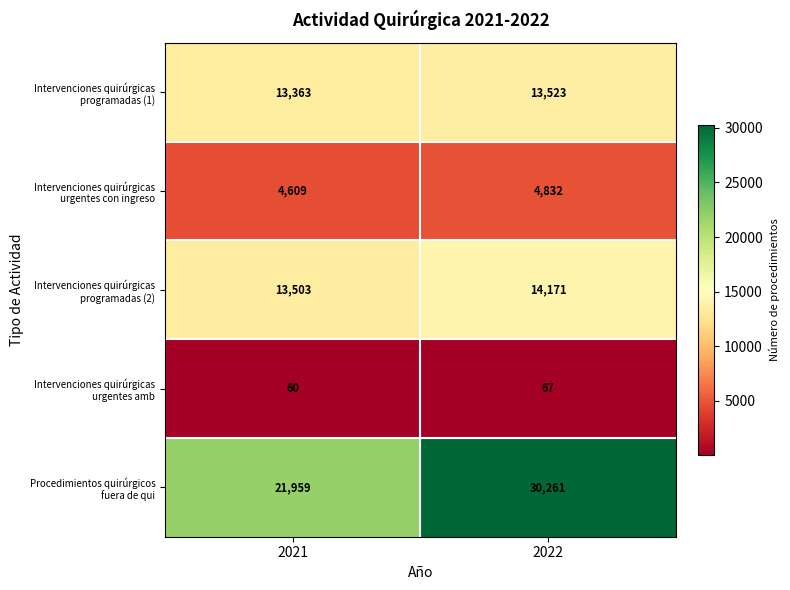

Which category has the lowest value across all series?

2021